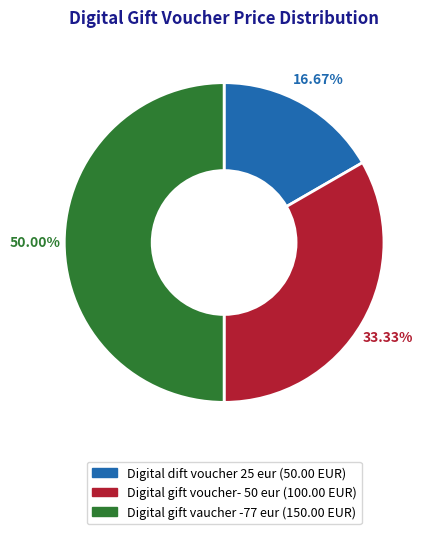

To the nearest percent, what is the difference between the largest and smallest slice percentages?

33%